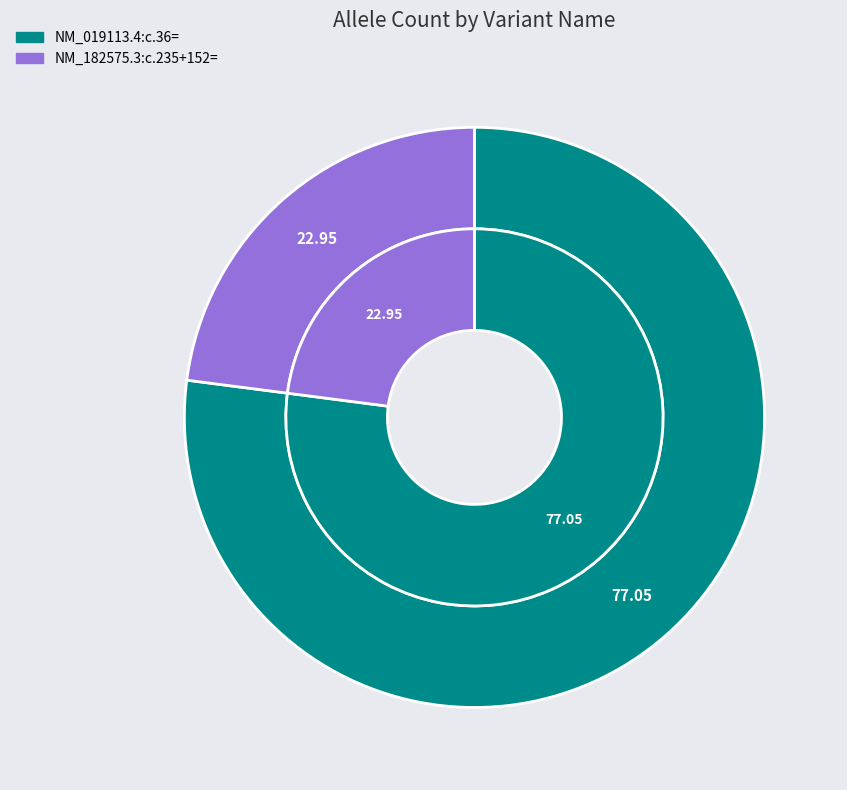

What percentage is the NM_019113.4:c.36= slice, to the nearest percent?

77%